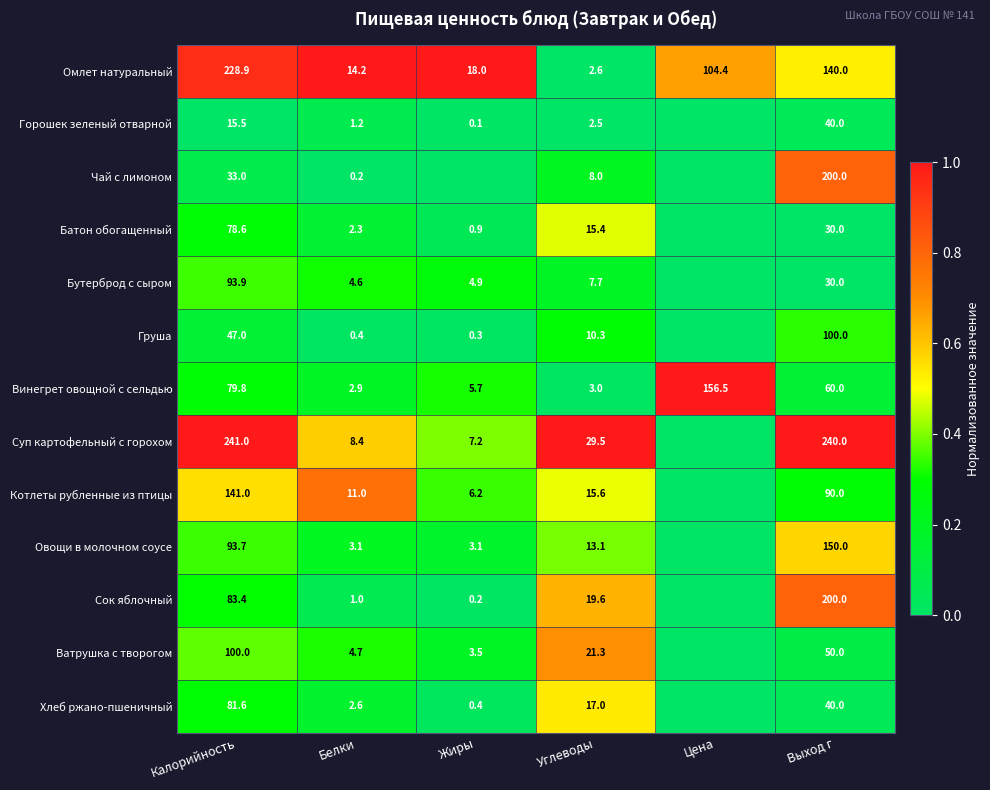

True or false: Сок яблочный has a value of 19.6 at Углеводы.

True